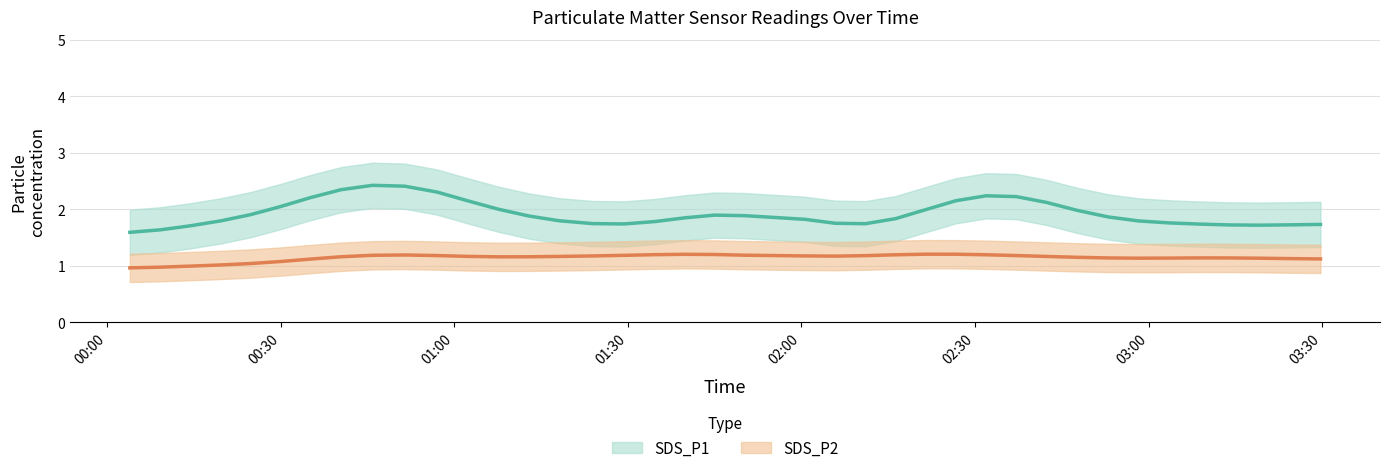

Is the value of SDS_P2 at 2022/09/04 02:26:41 greater than the value of SDS_P1 at 2022/09/04 02:00:34?

No